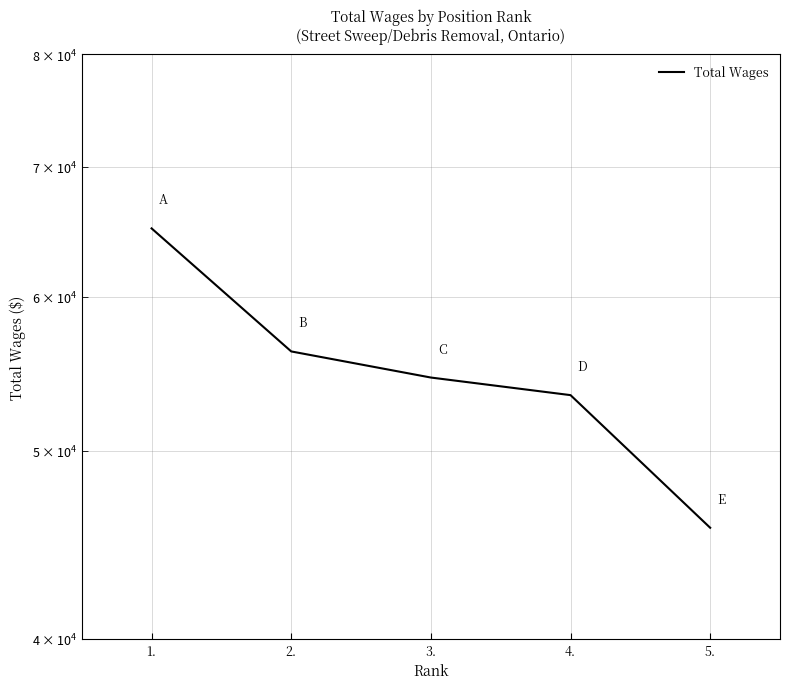

Reading left to right, what are all the values shown in this chart?

65073	56242	54528	53403	45633